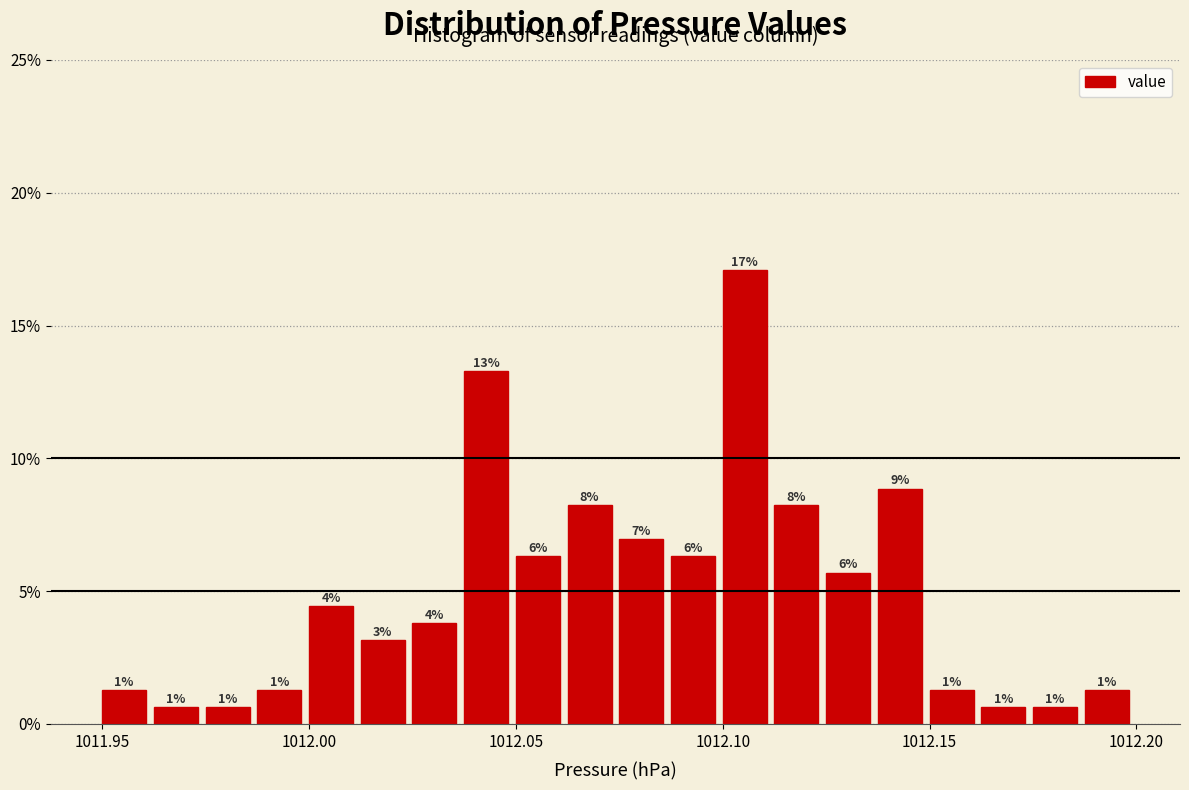

Around what value on the x-axis is the tallest bar? Give the approximate position of its centre, as read against the axis.

1012.105